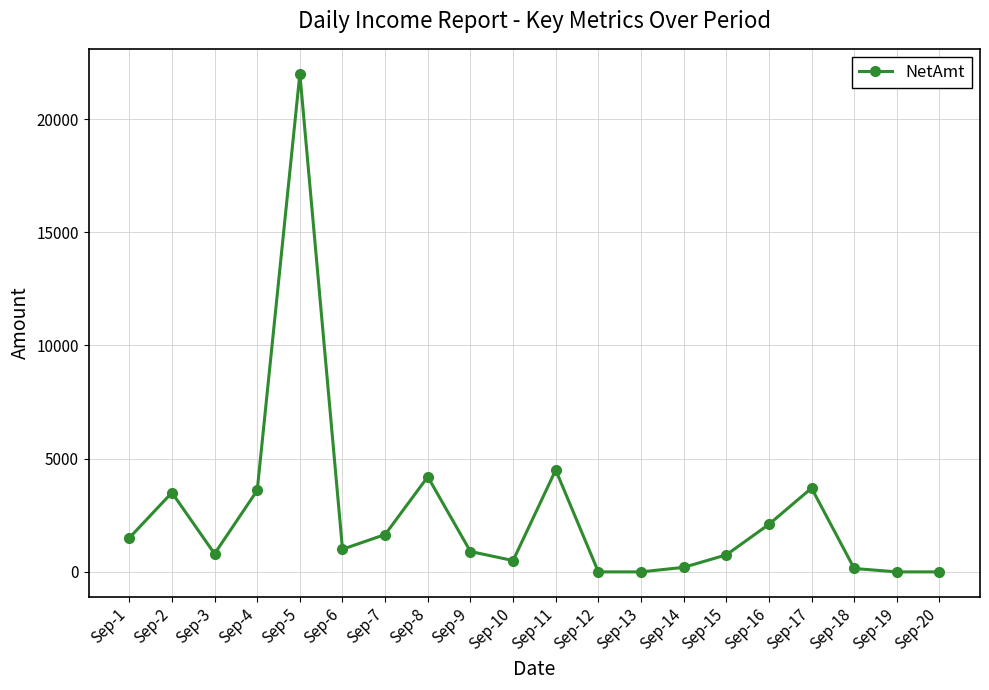

Where is the first local minimum?

Sep-3